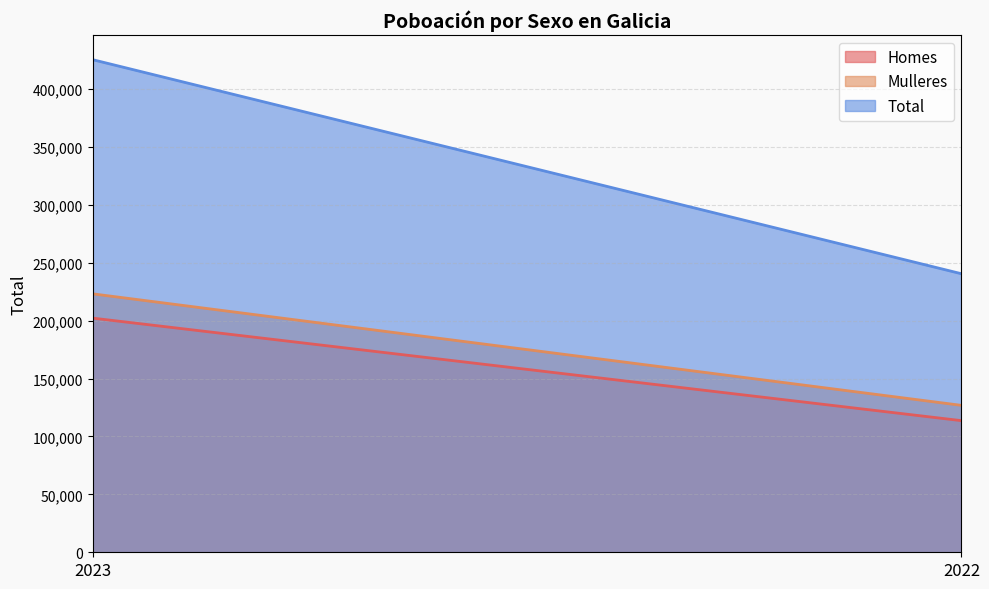

The value of Homes at 2022 is 113632. True or false?

True